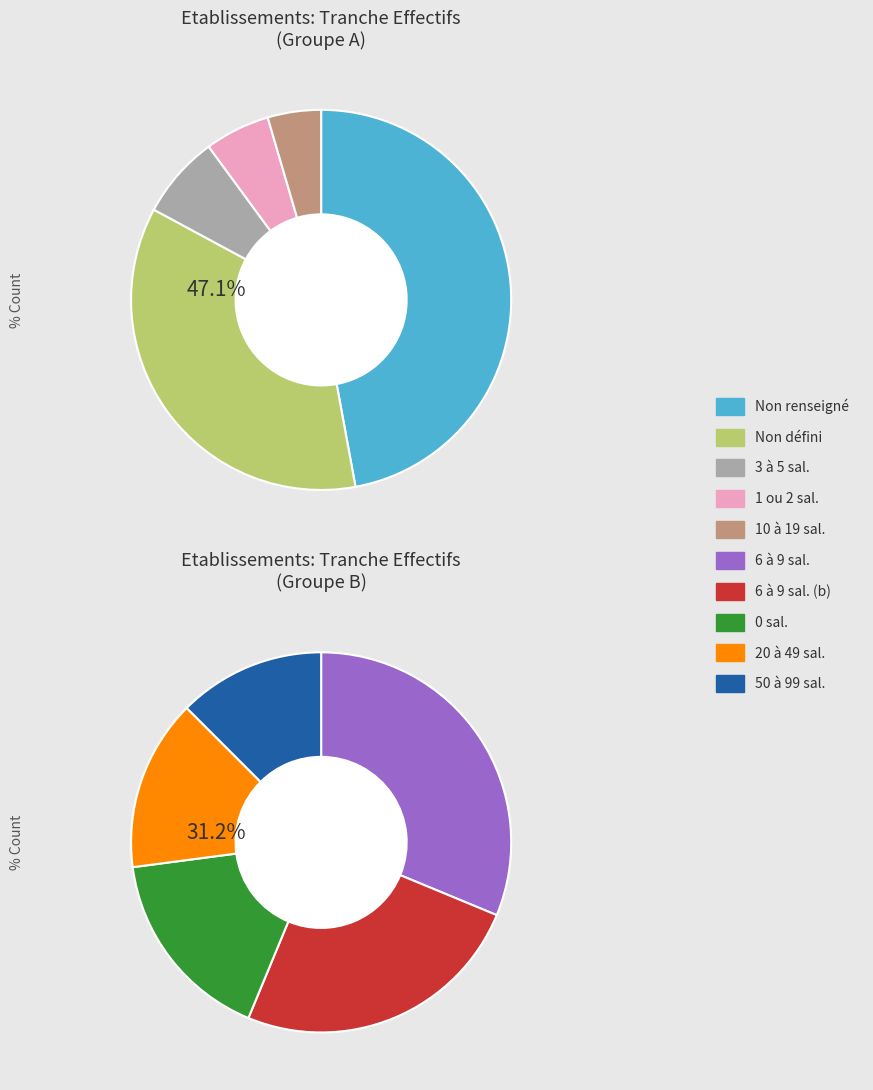

What percentage is the 01 slice, to the nearest percent?

5%